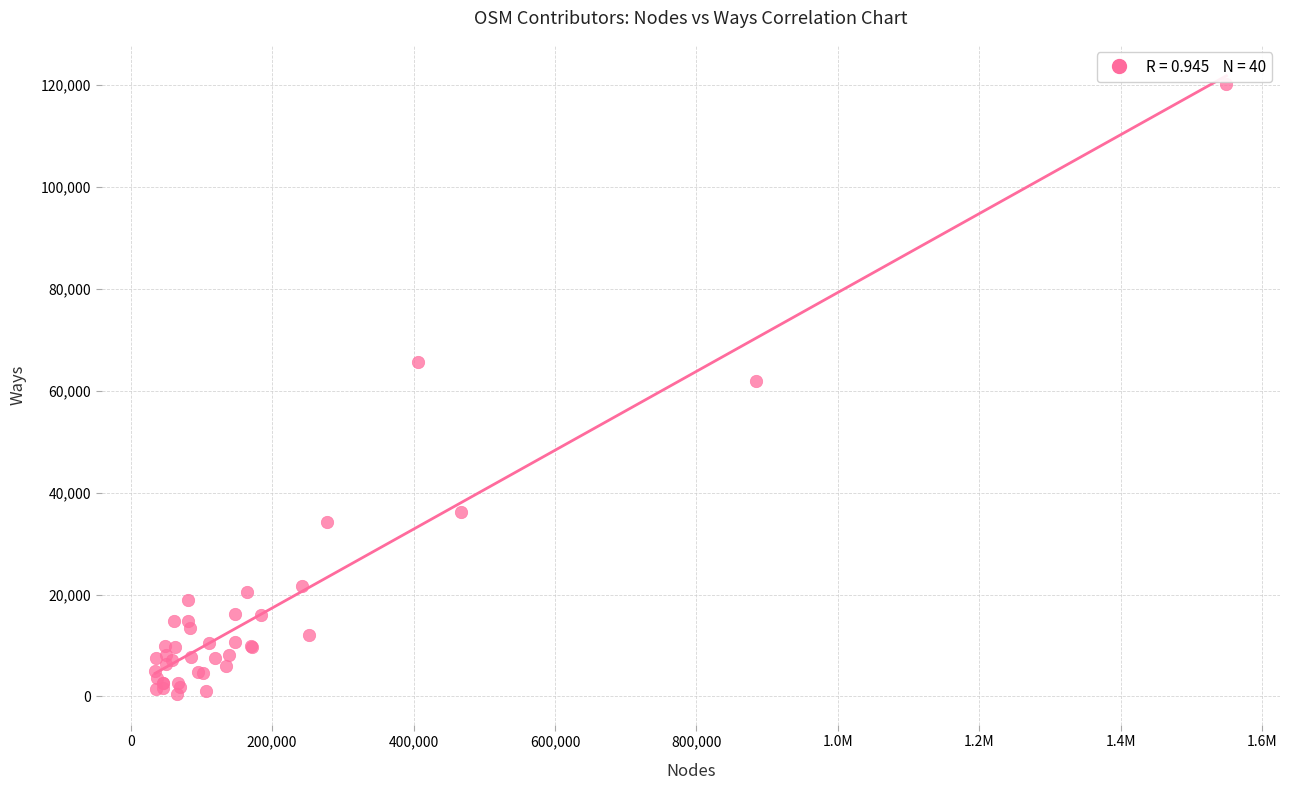

What Y value in the scatter plot is closest to 60422?

61836